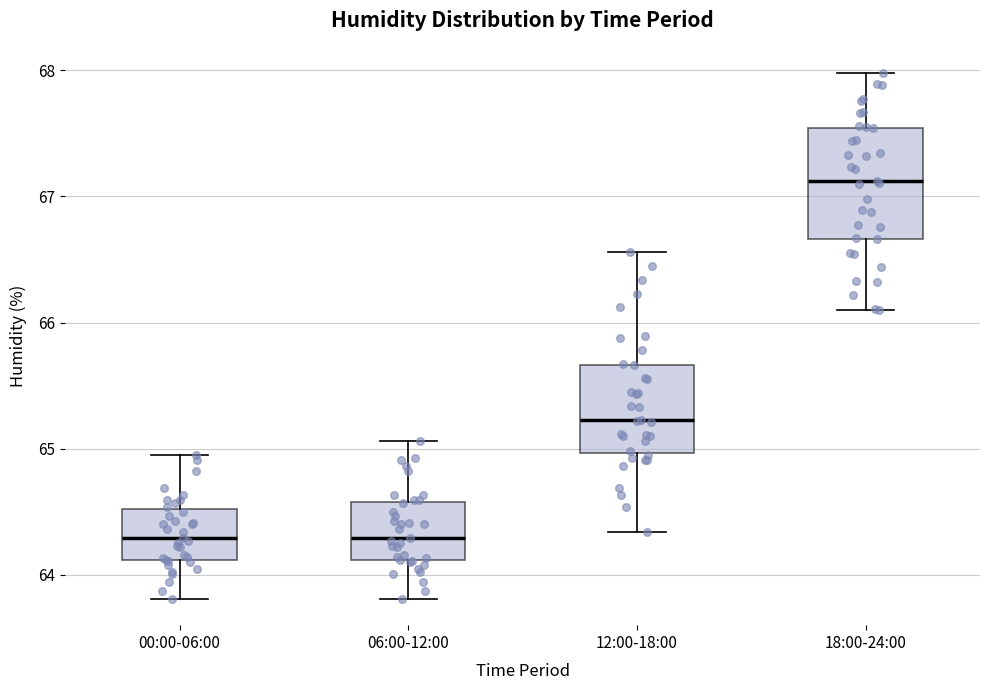

Reading left to right, read every box against the y-axis: the position of its median line, the range the box covers, and the ends of its whiskers. The values are not printed on the chart, so give them approximately, as read against the axis.

00:00-06:00: median 64.3, box 64.1 to 64.5, whiskers 63.8 to 65.0
06:00-12:00: median 64.3, box 64.1 to 64.6, whiskers 63.8 to 65.1
12:00-18:00: median 65.2, box 65.0 to 65.7, whiskers 64.3 to 66.6
18:00-24:00: median 67.1, box 66.7 to 67.5, whiskers 66.1 to 68.0